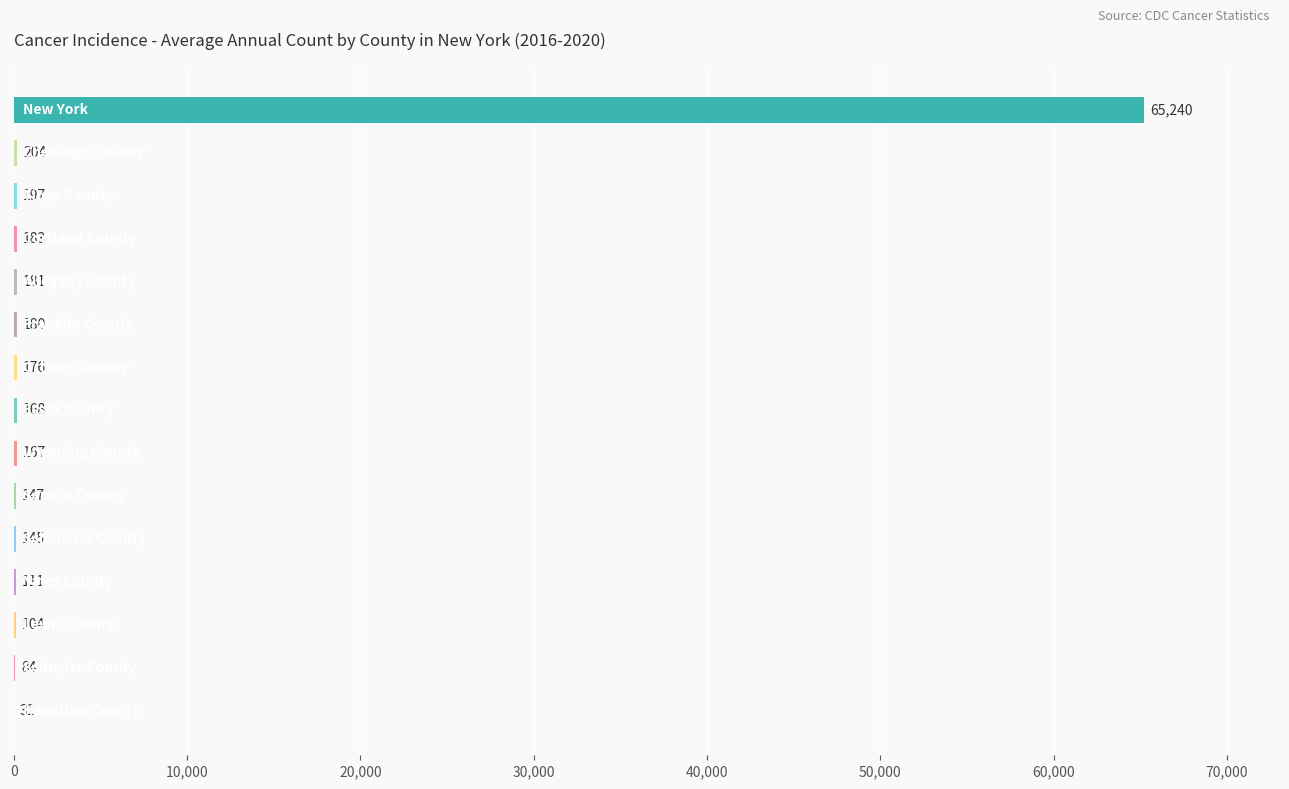

What is the greatest value displayed?

65240